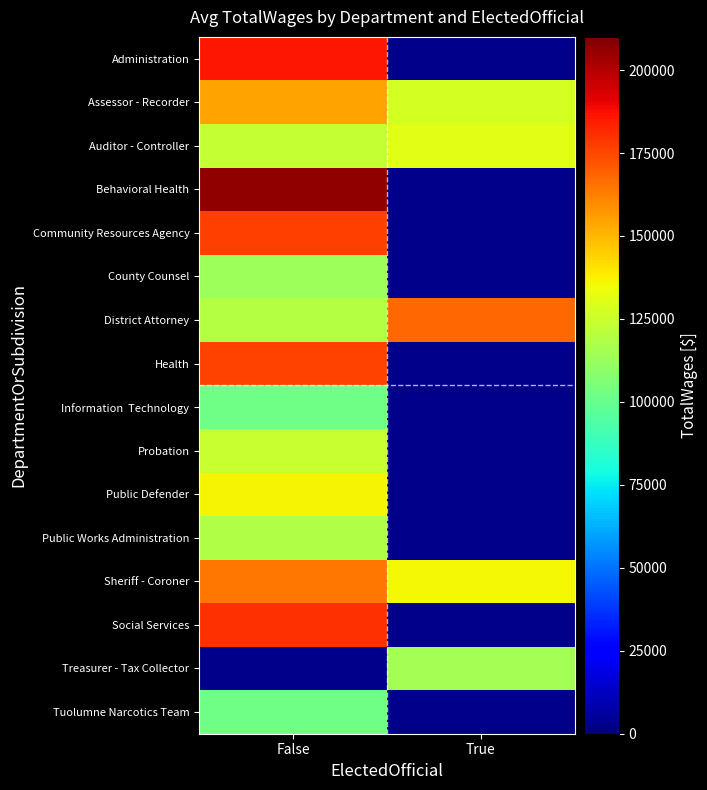

At False, list the series in order from largest to smallest.

Behavioral Health, Administration, Social Services, Community Resources Agency, Health, Sheriff - Coroner, Assessor - Recorder, Public Defender, Probation, Auditor - Controller, District Attorney, Public Works Administration, County Counsel, Information Technology, Treasurer - Tax Collector, Tuolumne Narcotics Team